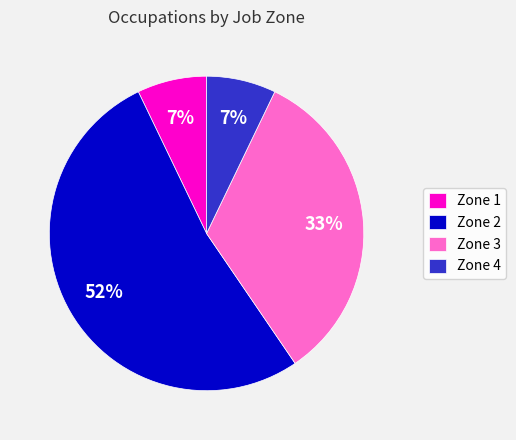

To the nearest percent, what is the combined percentage of Zone 2 and Zone 1?

60%